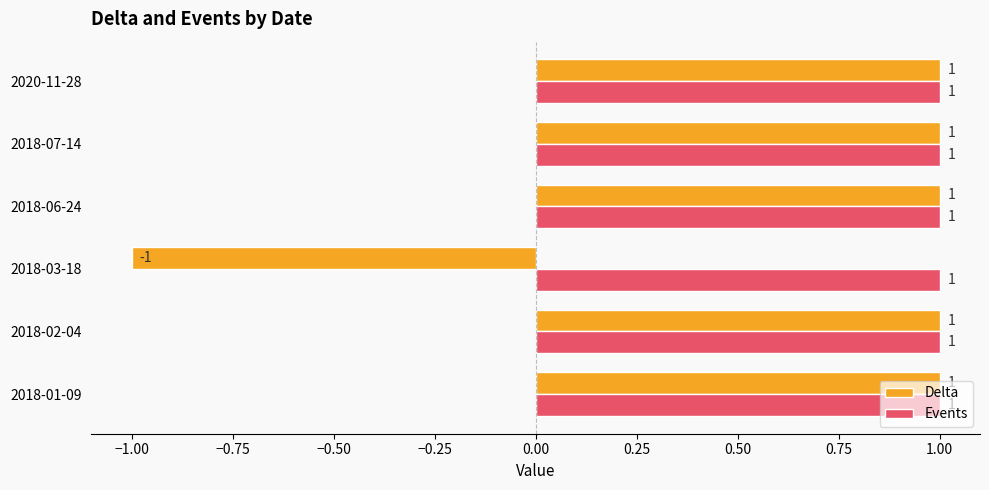

Which series has the largest range (max minus min)?

Delta